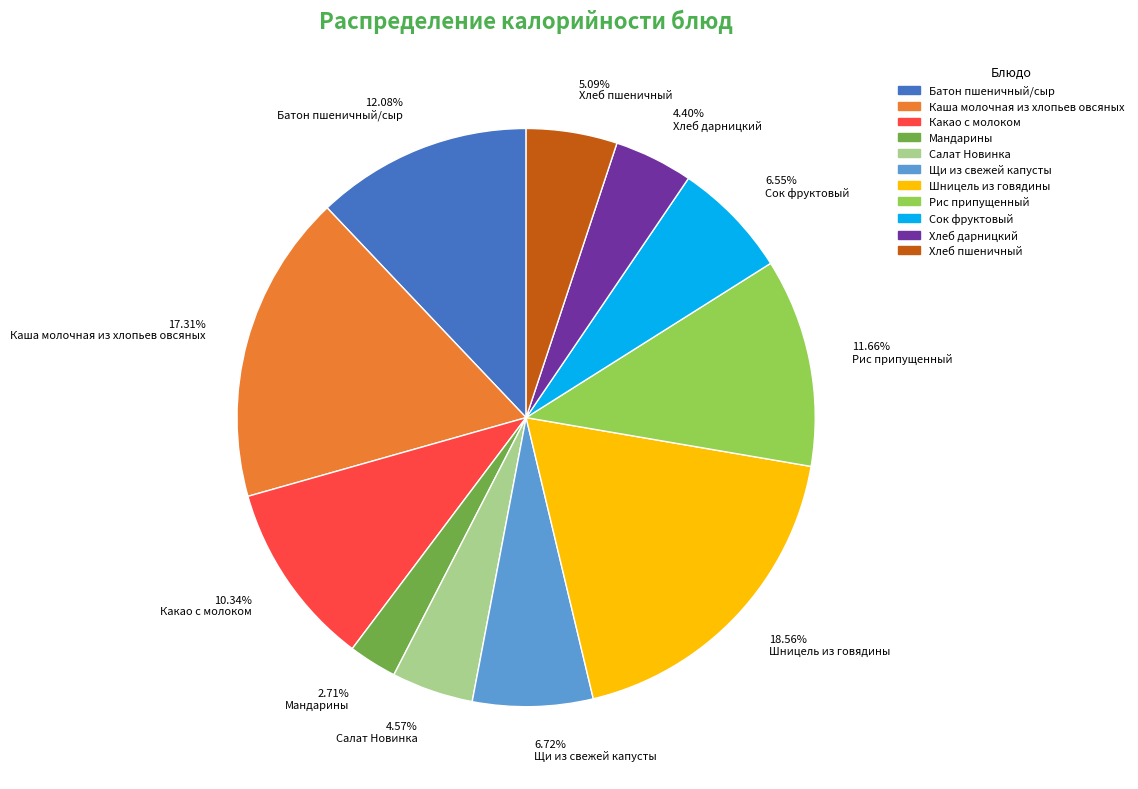

Do 18.56% Шницель из говядины and 4.40% Хлеб дарницкий together represent more than half of the pie?

No